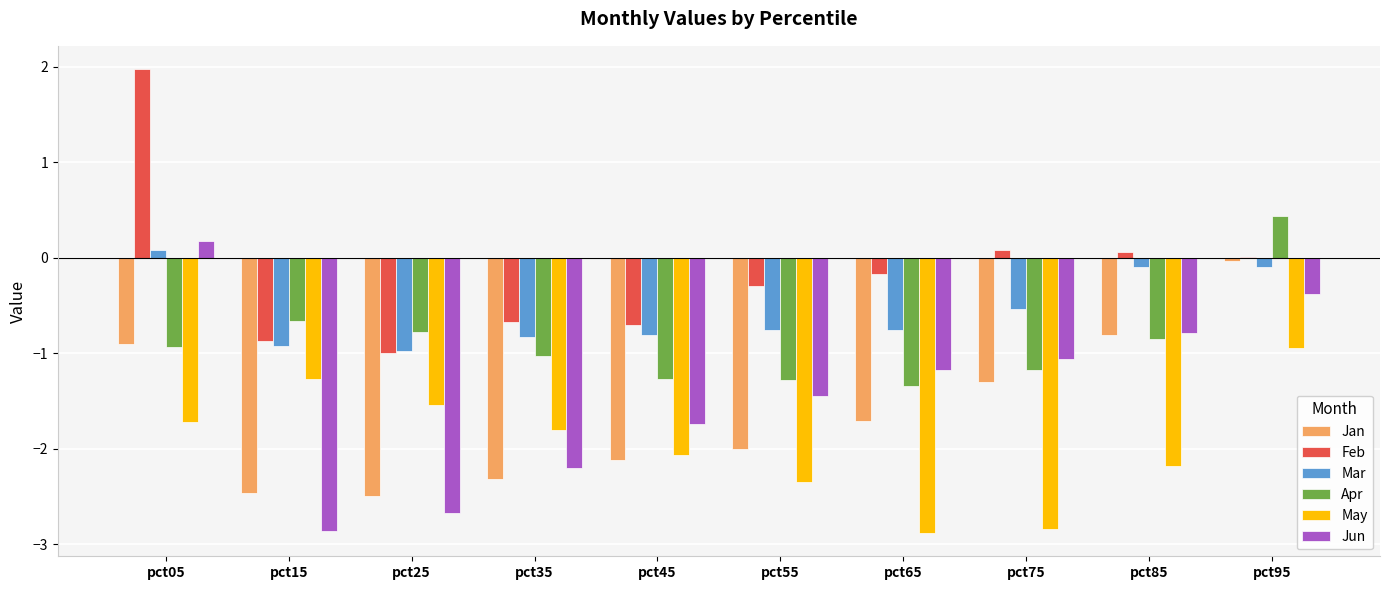

What is the total value across all series at pct25?

-9.5